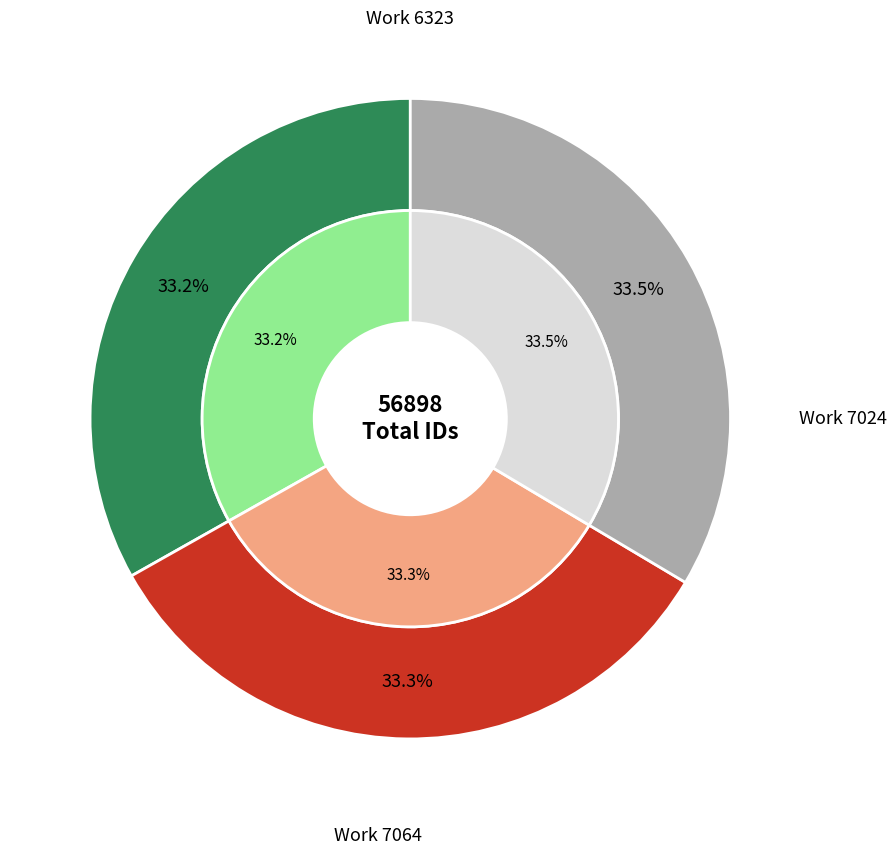

How many slices are in this pie chart?

3